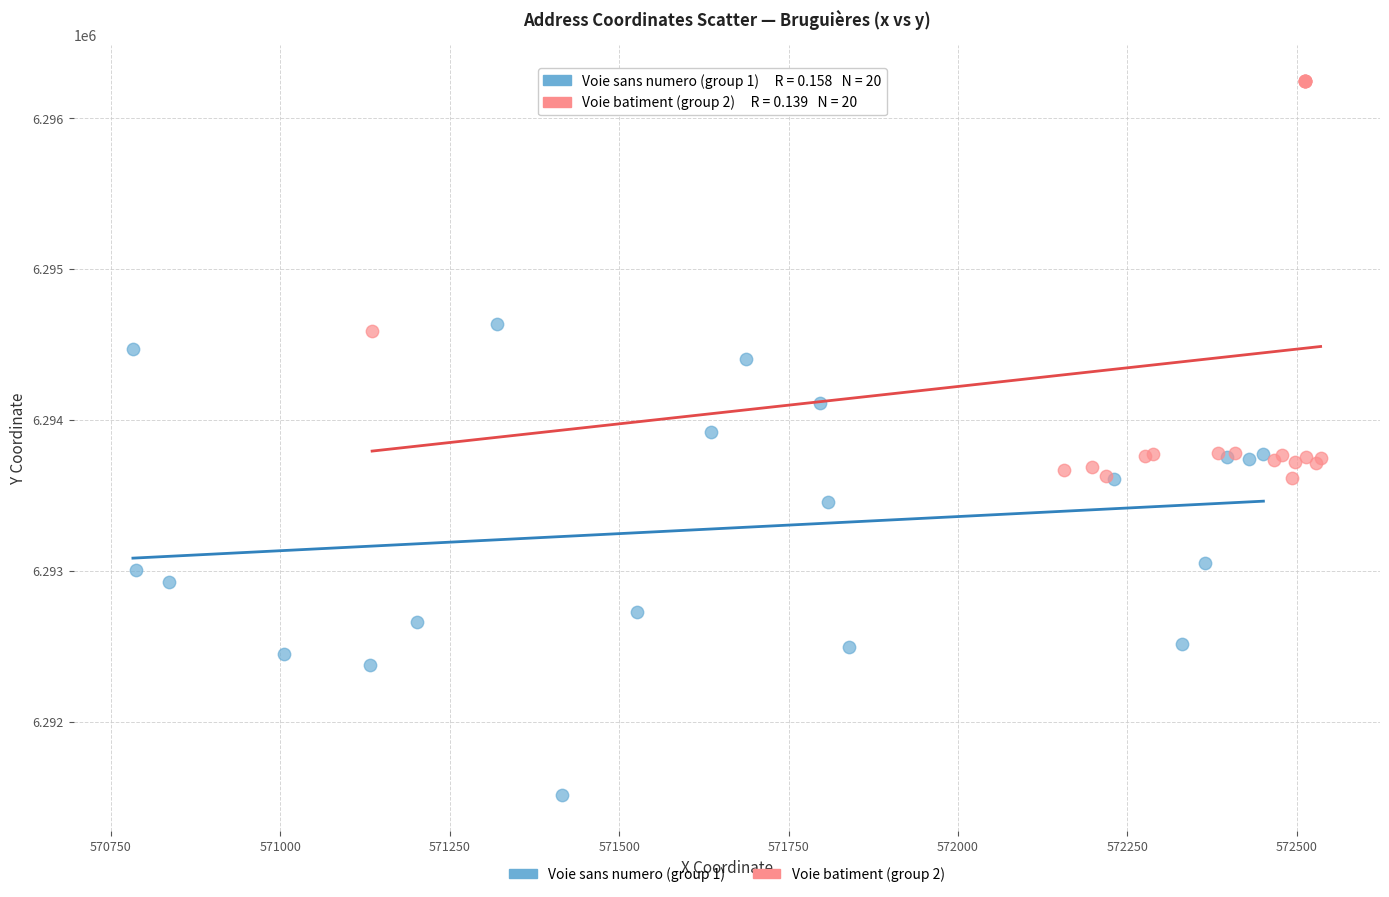

Which series contains the highest Y value?

Voie batiment (group 2)